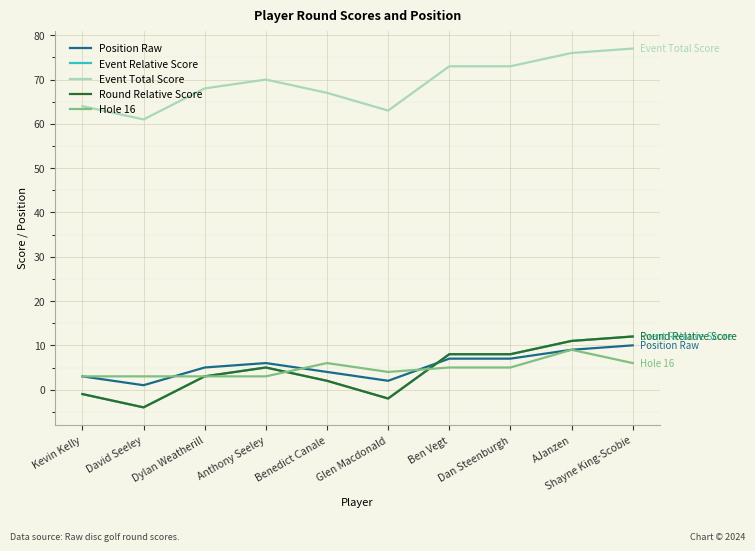

At how many categories does at least one series exceed 0?

10